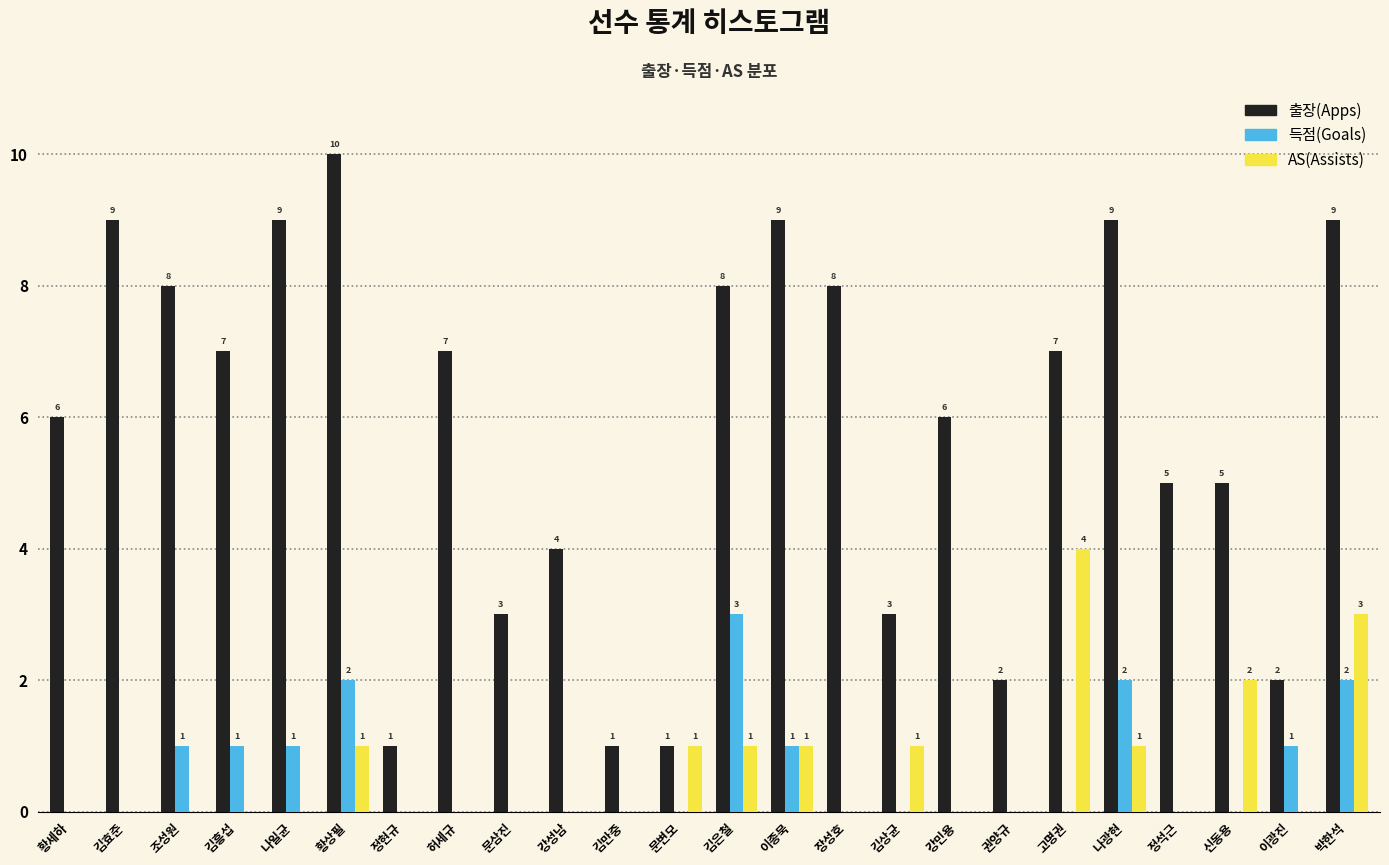

Reading left to right, extract all data points from this chart.

출장(Apps): 황세하=6	김효준=9	조성원=8	김흥섭=7	나일균=9	황상필=10	정현규=1	허세규=7	문삼진=3	강성남=4	김만중=1	문변모=1	김은철=8	이종묵=9	장성호=8	김상균=3	강민용=6	권양규=2	고명권=7	나광현=9	정석근=5	신동용=5	이광진=2	박한석=9
득점(Goals): 황세하=0	김효준=0	조성원=1	김흥섭=1	나일균=1	황상필=2	정현규=0	허세규=0	문삼진=0	강성남=0	김만중=0	문변모=0	김은철=3	이종묵=1	장성호=0	김상균=0	강민용=0	권양규=0	고명권=0	나광현=2	정석근=0	신동용=0	이광진=1	박한석=2
AS(Assists): 황세하=0	김효준=0	조성원=0	김흥섭=0	나일균=0	황상필=1	정현규=0	허세규=0	문삼진=0	강성남=0	김만중=0	문변모=1	김은철=1	이종묵=1	장성호=0	김상균=1	강민용=0	권양규=0	고명권=4	나광현=1	정석근=0	신동용=2	이광진=0	박한석=3